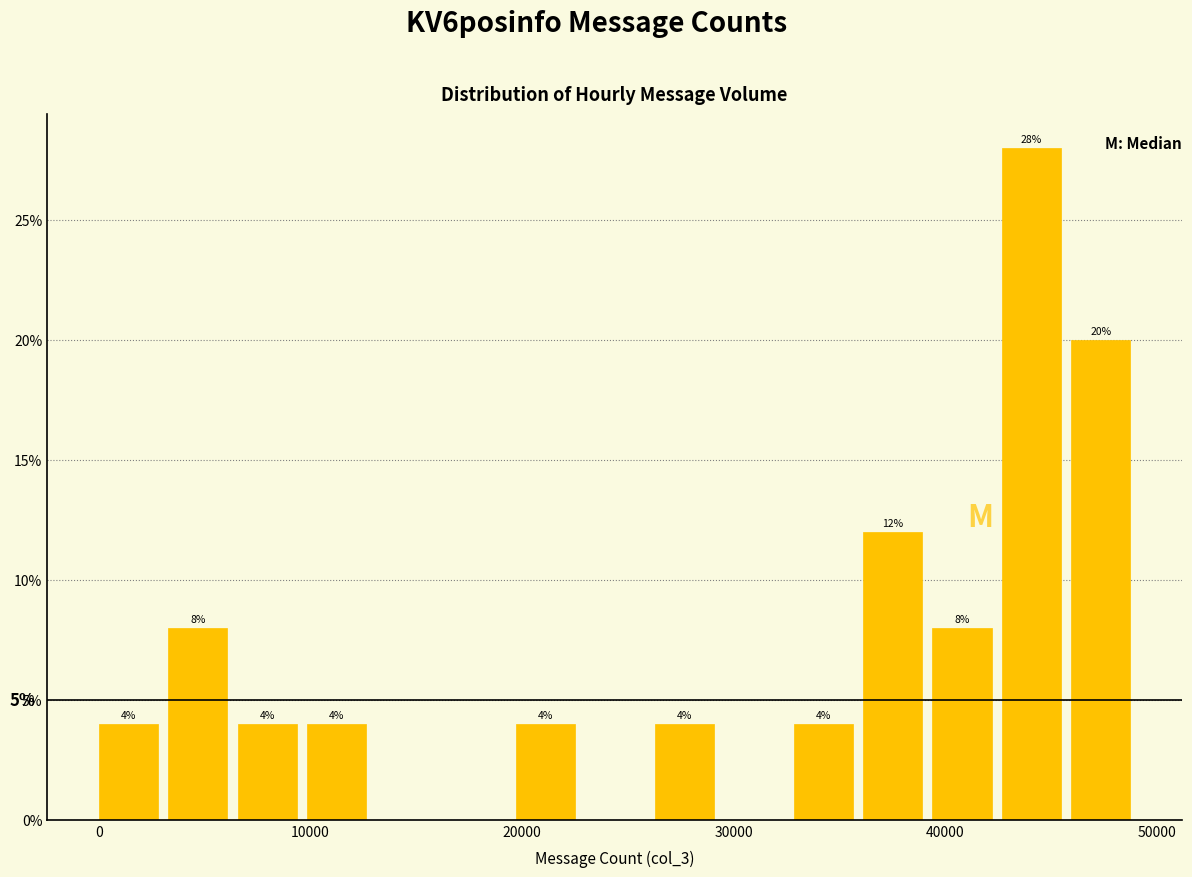

Around what value on the x-axis is the tallest bar? Give the approximate position of its centre, as read against the axis.

44000